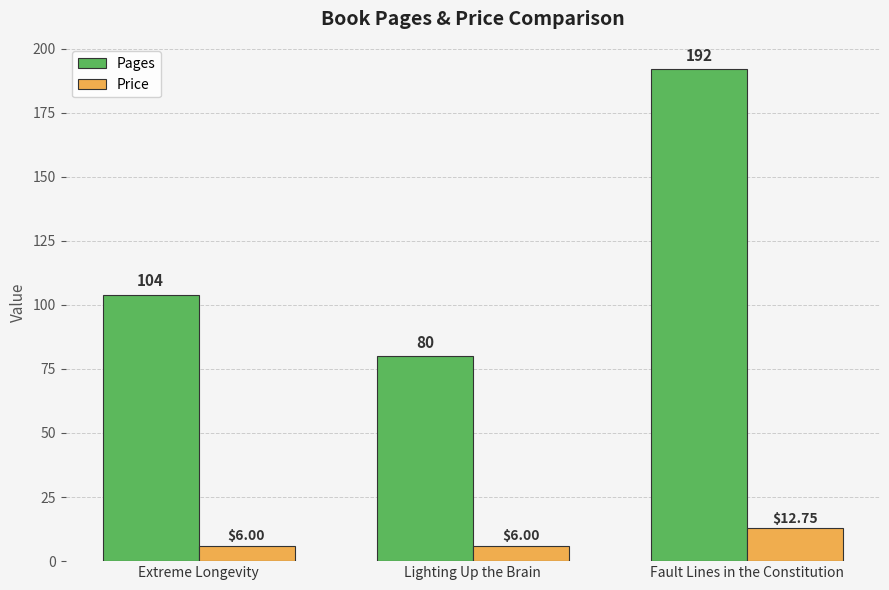

What position from the right is Extreme Longevity?

3